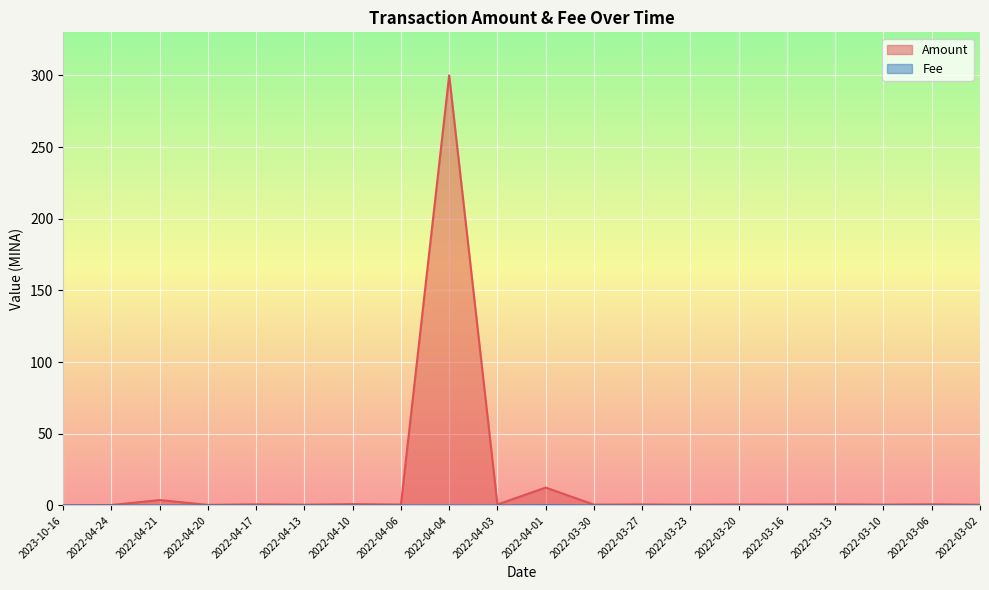

Between 2022-04-04 and 2022-04-13, which is larger?

2022-04-04